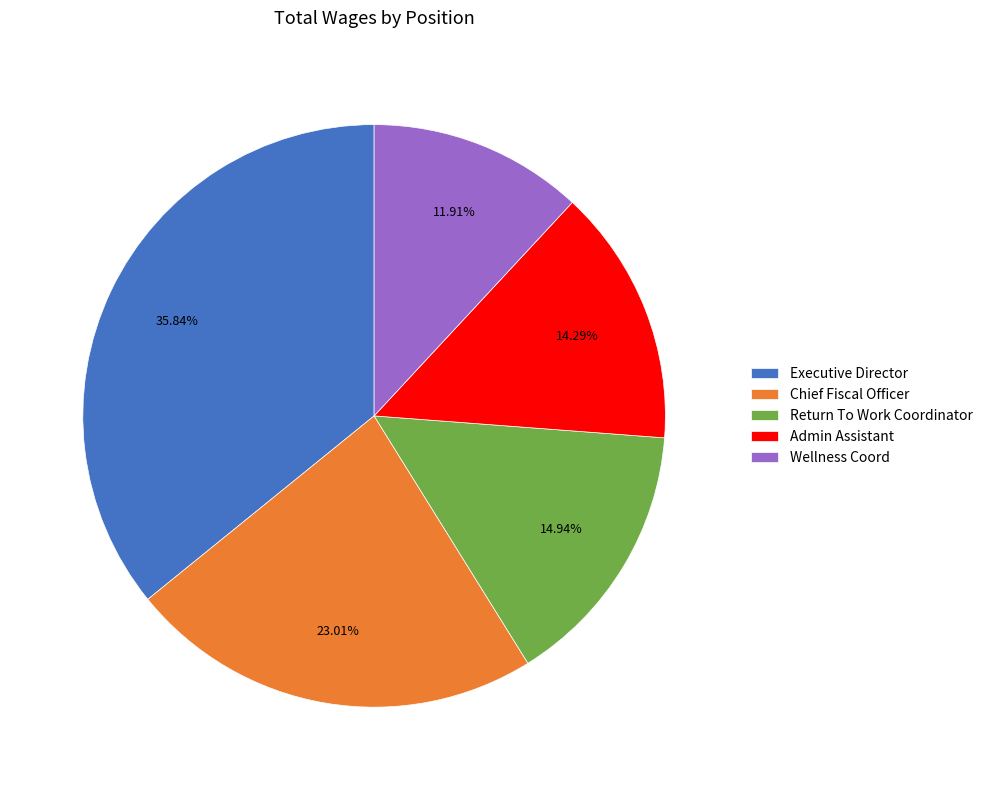

Does any single category account for the majority?

No